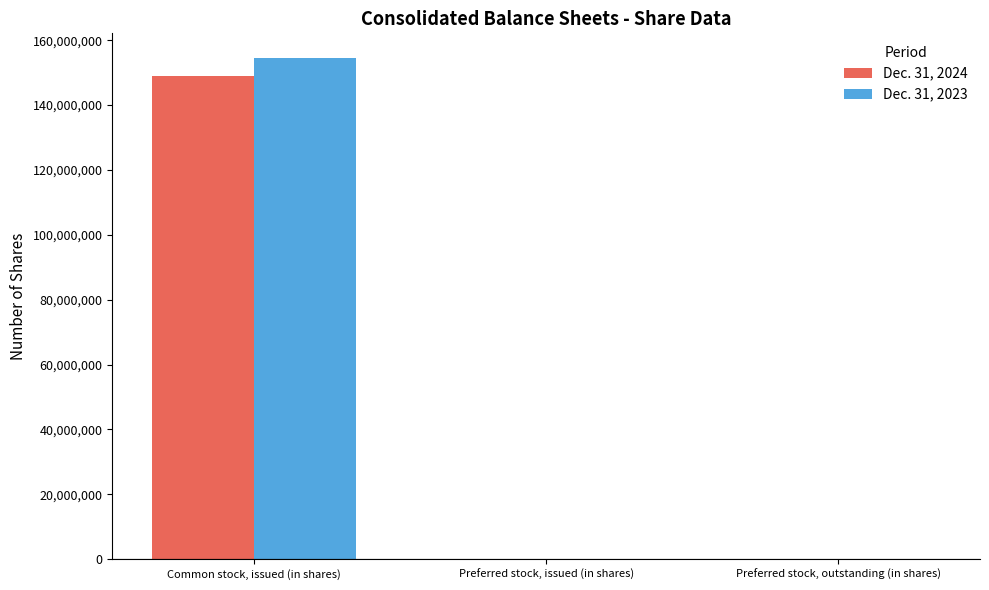

What is the maximum value shown in the chart?

154382880